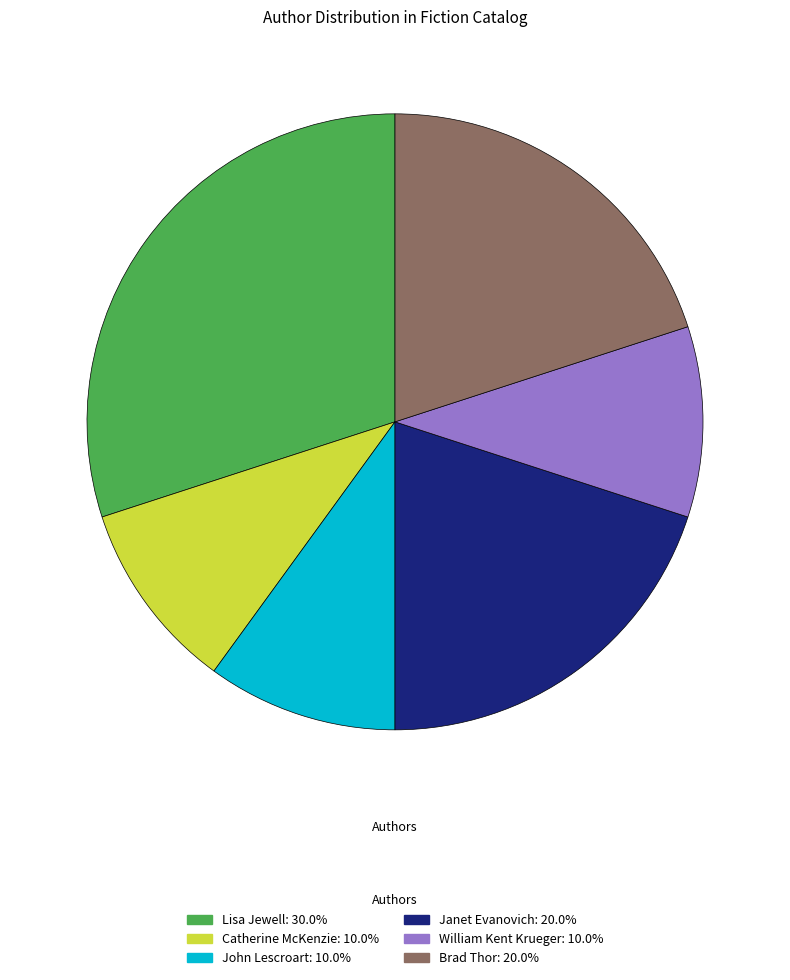

Count the number of slices in the pie.

6